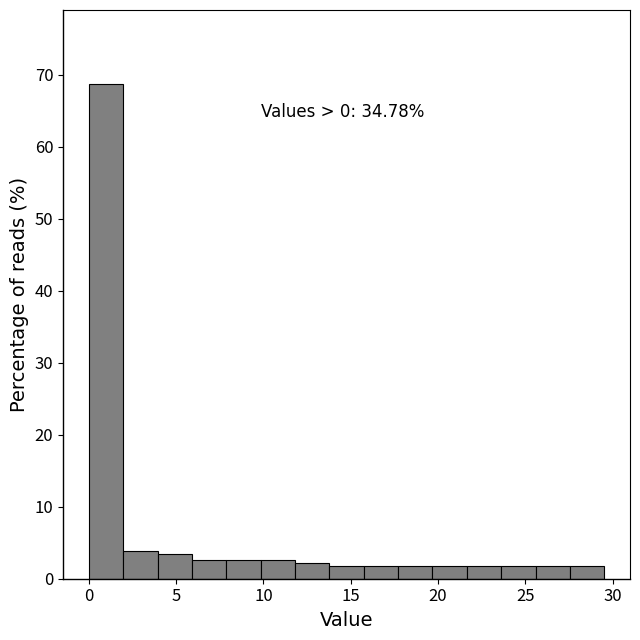

Read against the x-axis, roughly where is the centre of the tallest bar?

1.0